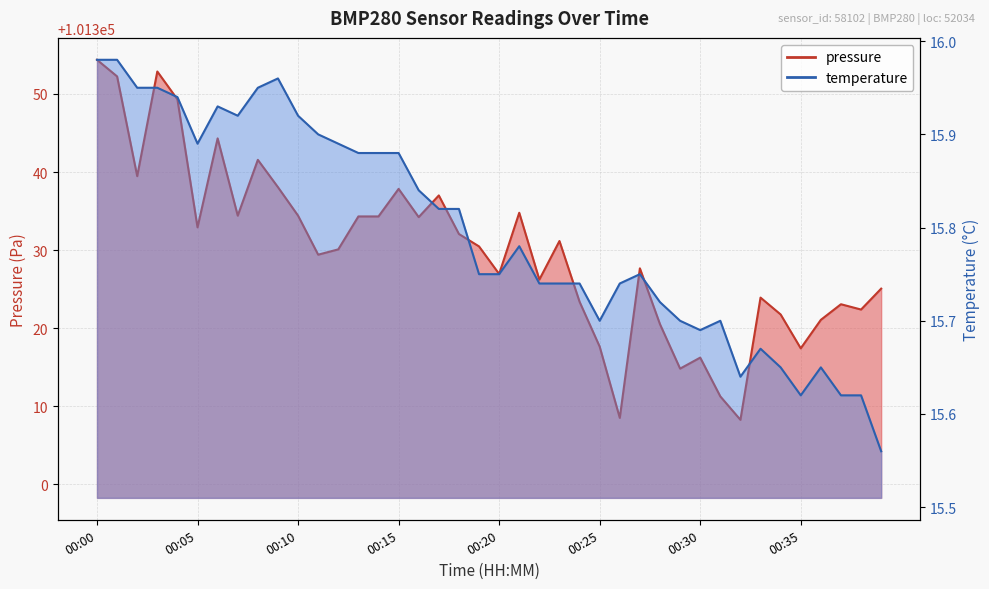

How many interior local valleys does the pressure series have?

12